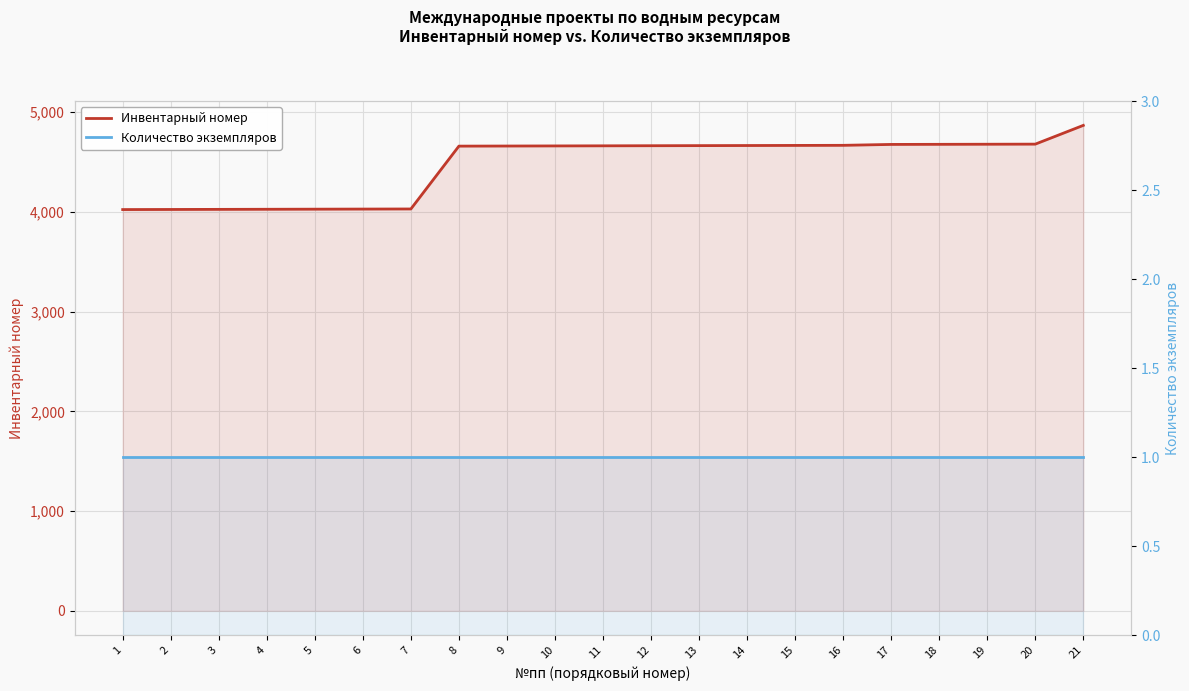

Reading left to right, transcribe all the data shown in this chart.

Инвентарный номер: 1=4023	2=4024	3=4025	4=4026	5=4027	6=4028	7=4029	8=4659	9=4660	10=4661	11=4662	12=4663	13=4664	14=4665	15=4666	16=4667	17=4676	18=4677	19=4678	20=4679	21=4867
Количество экземпляров: 1=1	2=1	3=1	4=1	5=1	6=1	7=1	8=1	9=1	10=1	11=1	12=1	13=1	14=1	15=1	16=1	17=1	18=1	19=1	20=1	21=1